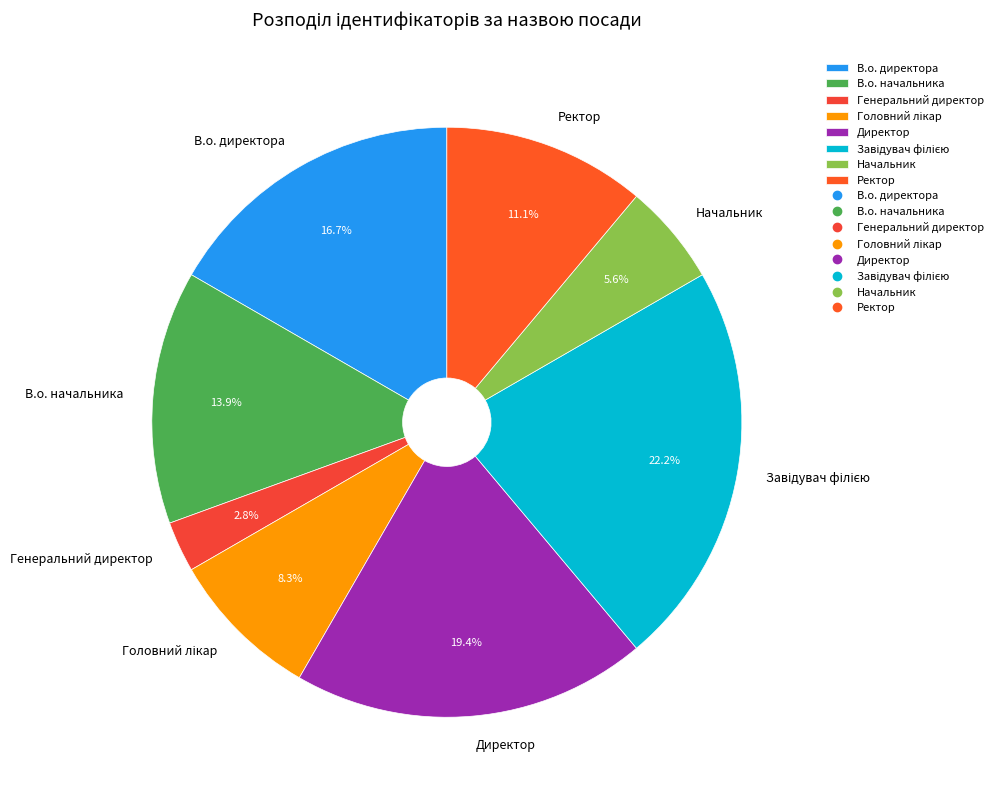

How many slices are in this pie chart?

8